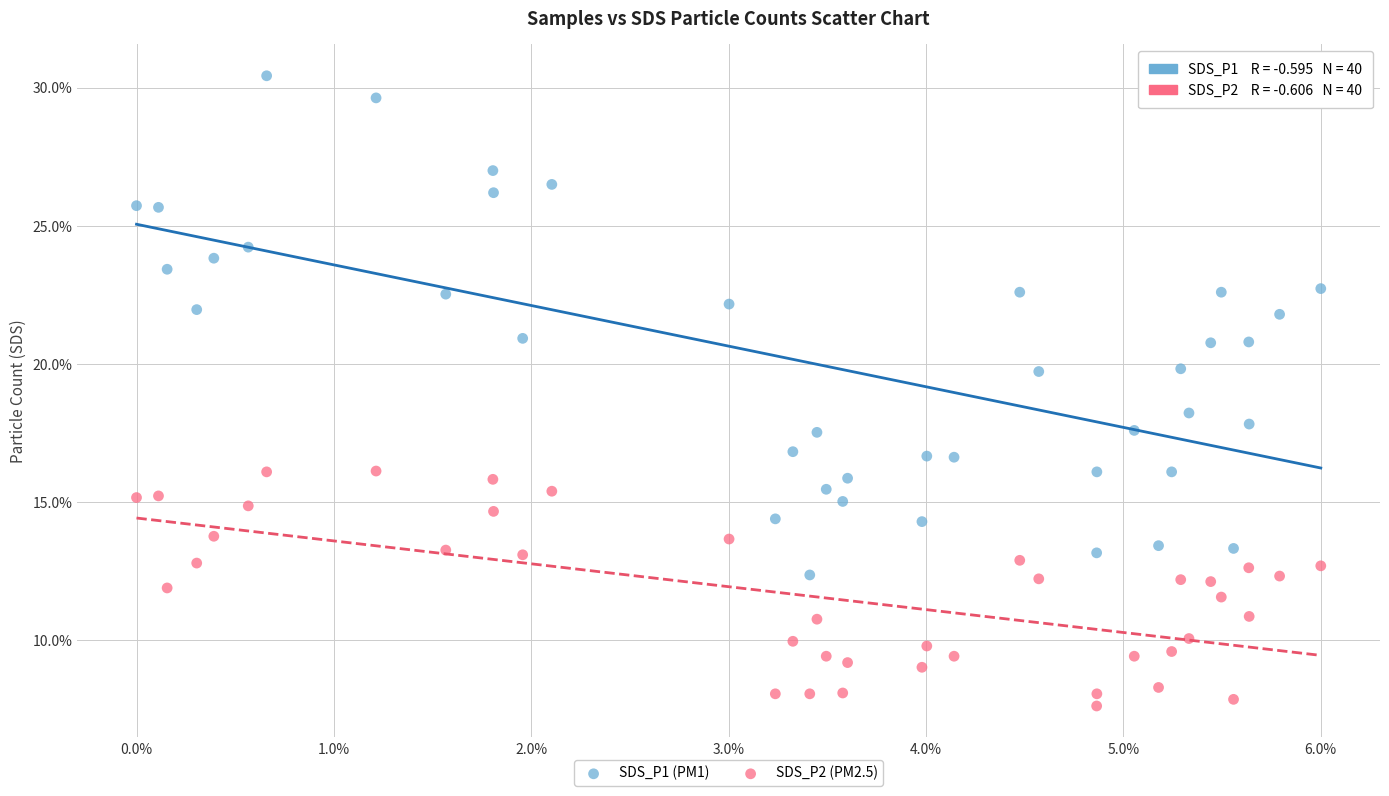

What are all the series names shown in the legend?

SDS_P1 (PM1), SDS_P2 (PM2.5)